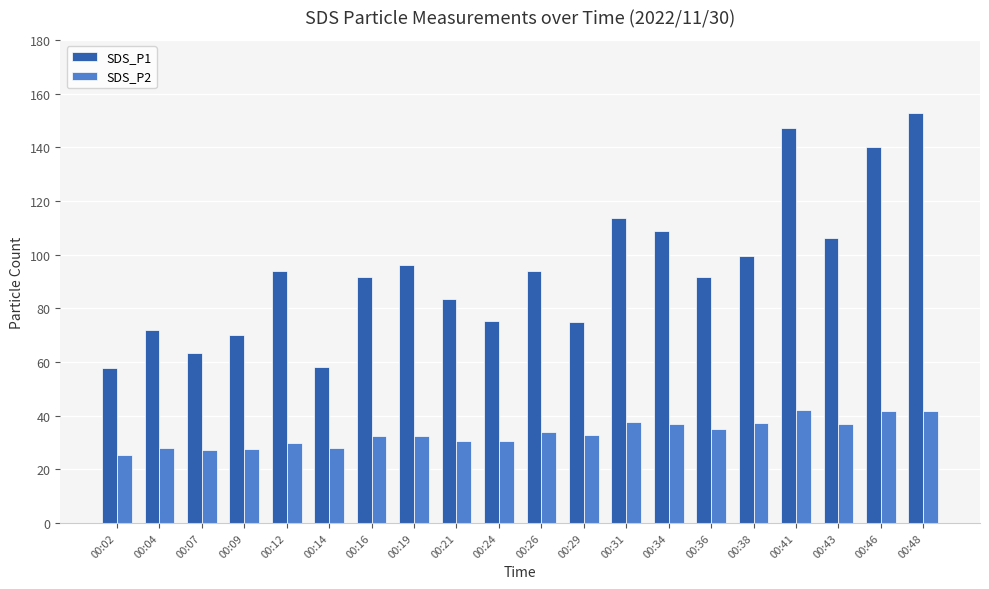

What is the value of the SDS_P2 bar at the 16th from the left?

37.1